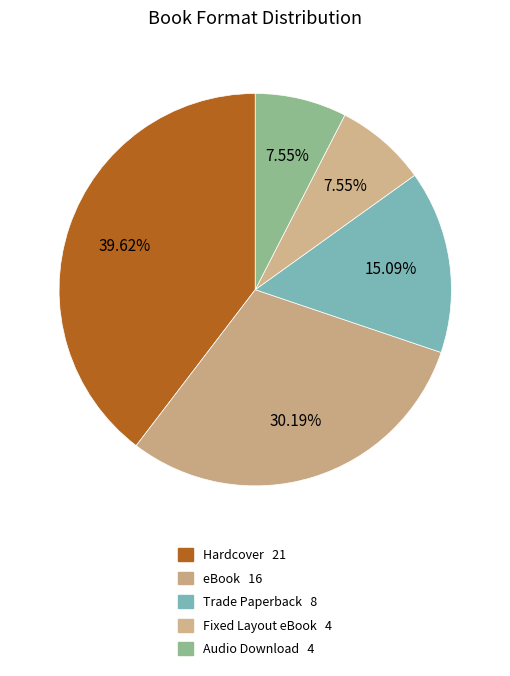

Rank the categories by value from highest to lowest.

Hardcover, eBook, Trade Paperback, Fixed Layout eBook, Audio Download